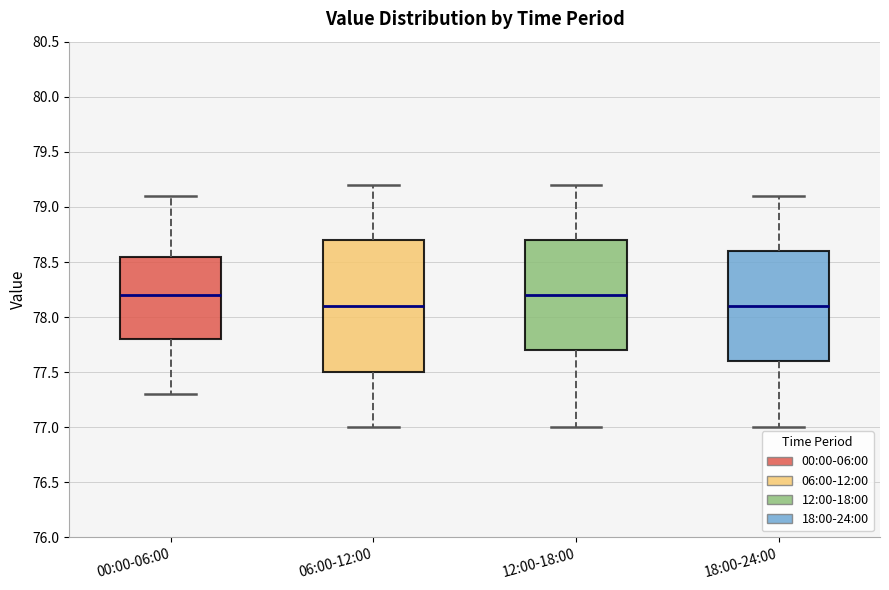

Comparing the boxes themselves (not the whiskers), which one is the tallest?

06:00-12:00